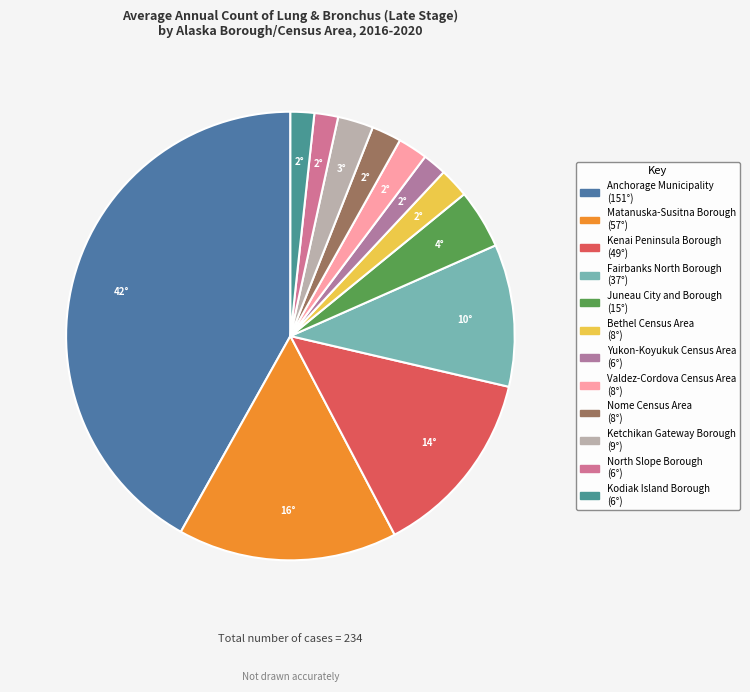

Which has a higher value, Bethel Census Area or Yukon-Koyukuk Census Area?

Bethel Census Area